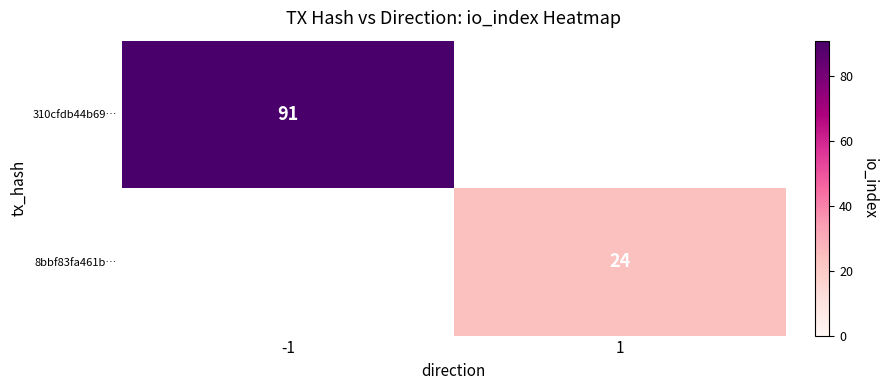

The 310cfdb44b69… series shows 24.8 at -1. True or false?

False